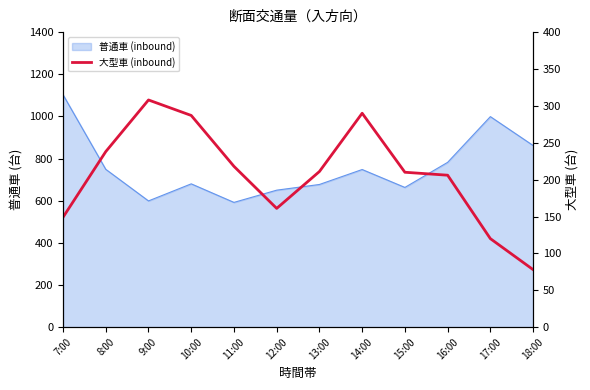

Read the value at 11:00, to the nearest 5.

220